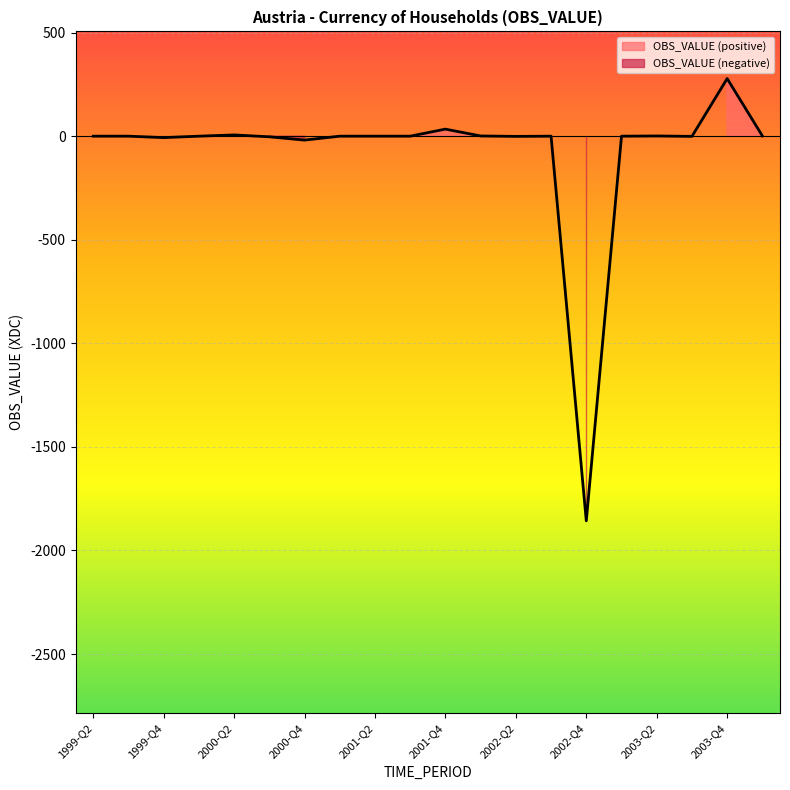

True or false: the data shows 1 at 2002-Q1.

True